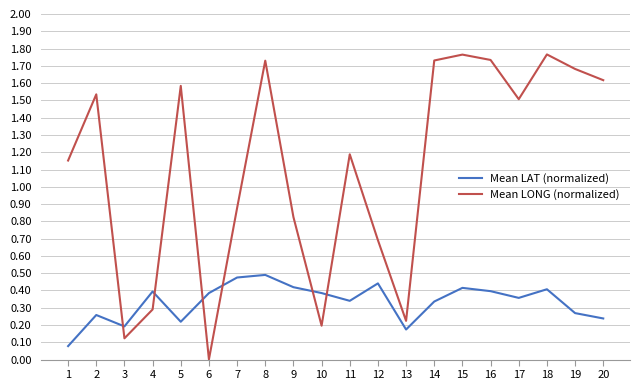

At which category does Mean LAT (normalized) reach its first local peak?

2